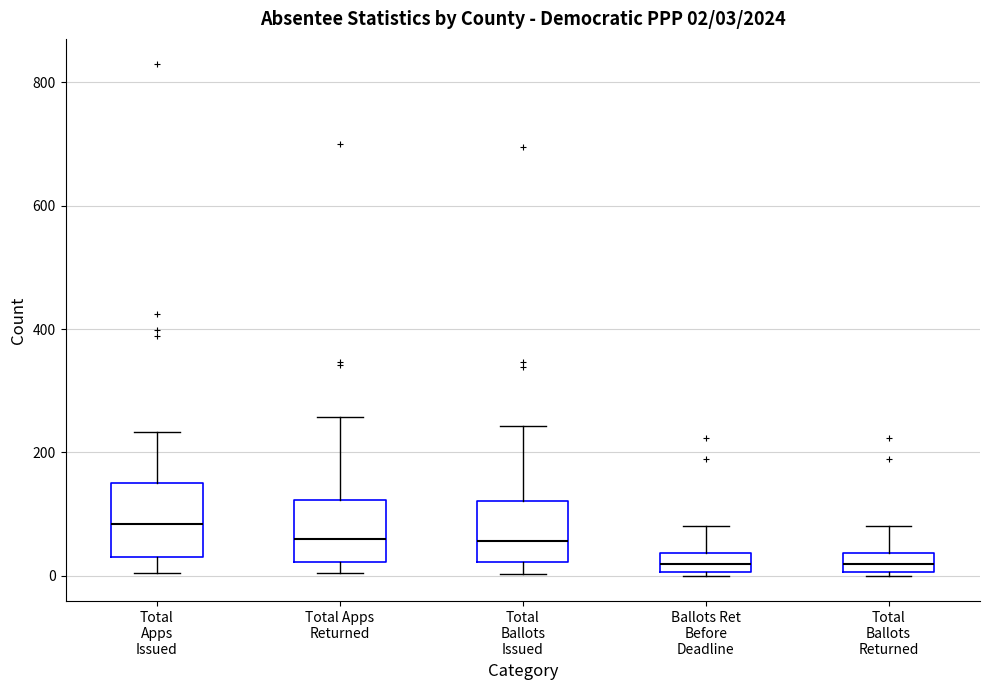

Comparing the boxes themselves (not the whiskers), which one is the tallest?

Total Apps Issued